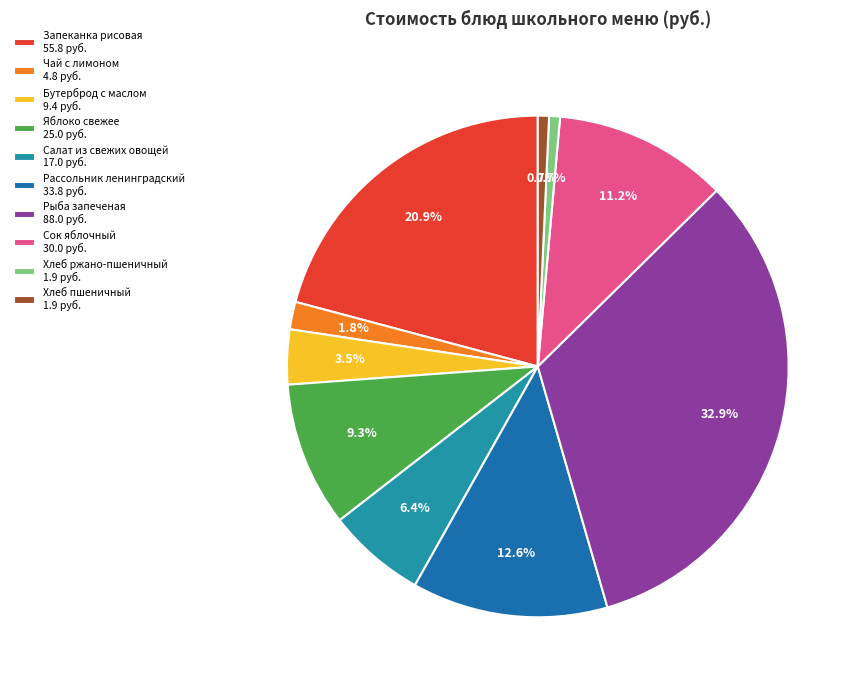

Does Чай с лимоном account for over 50% of the chart?

No